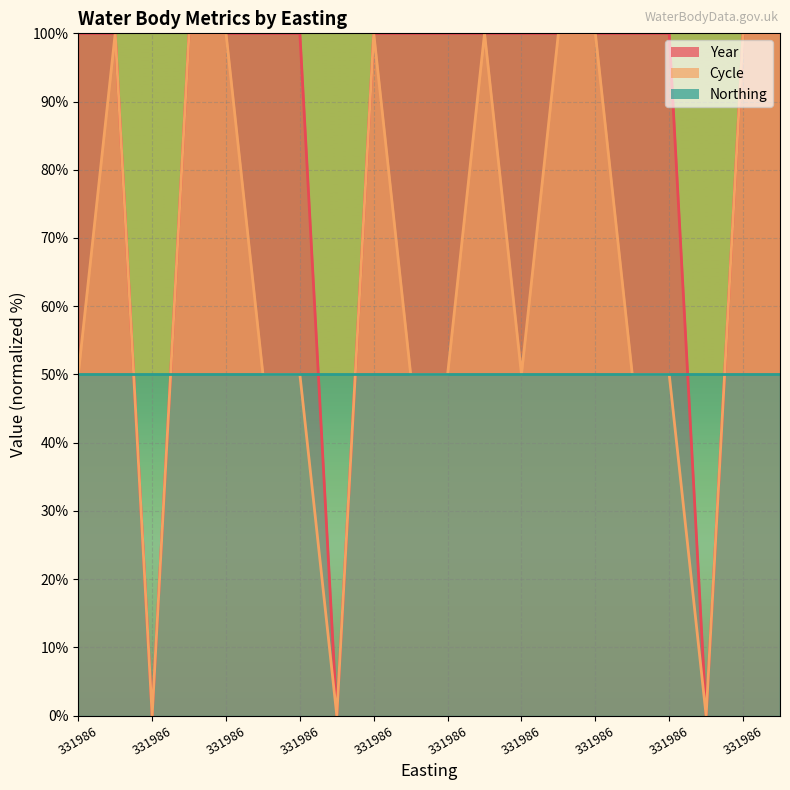

What is the difference between the maximum and minimum values in the Year series?

100